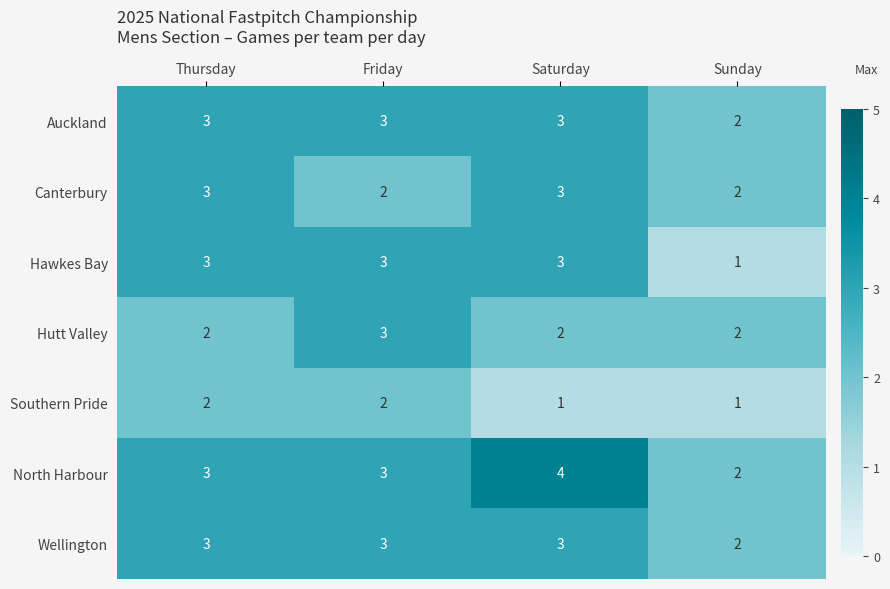

Is it true that Hutt Valley equals 2 at Thursday?

True